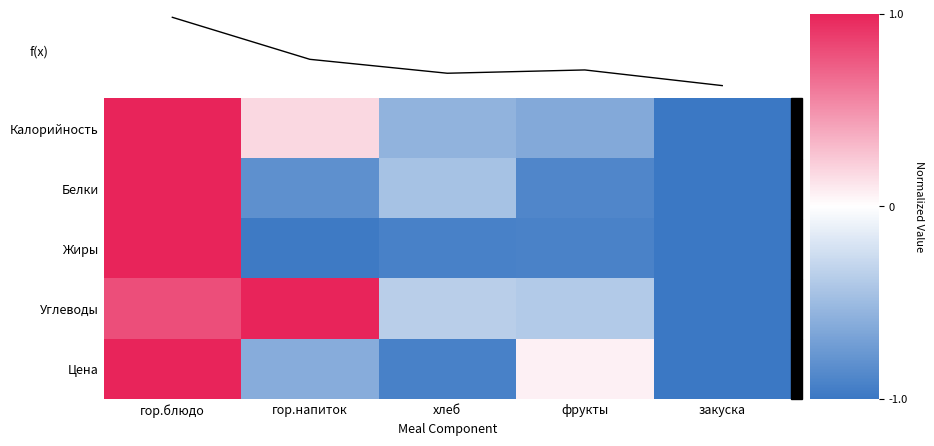

Which label corresponds to the smallest value in the chart?

закуска